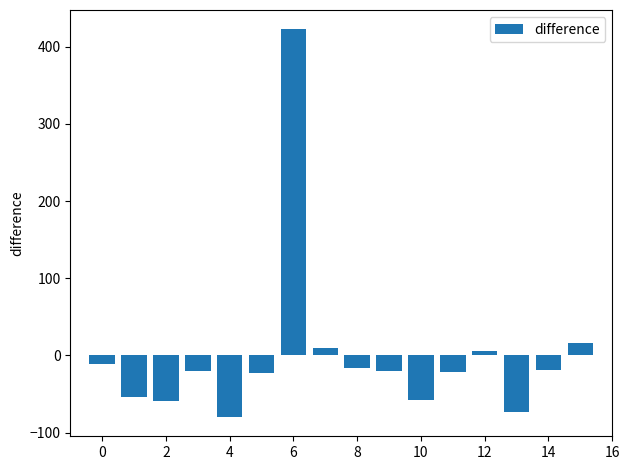

What is the difference between the maximum and second lowest values?

496.0